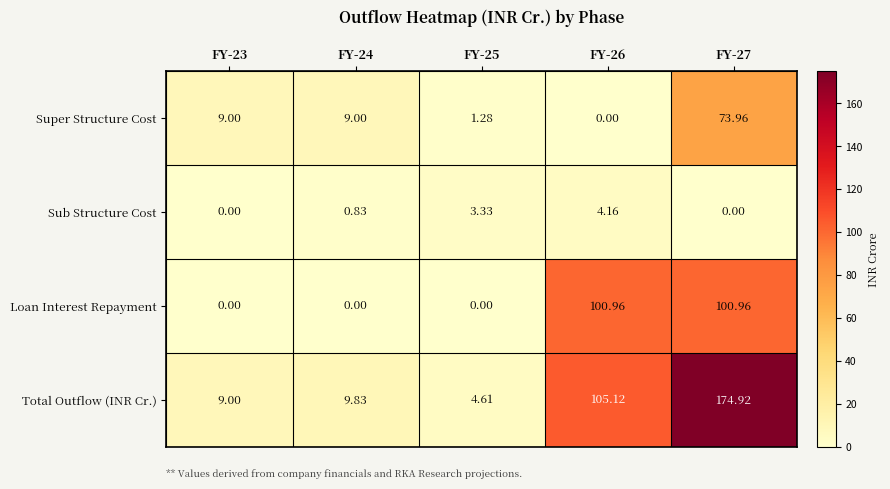

List the series in order of their overall mean, lowest first.

Sub Structure Cost, Super Structure Cost, Loan Interest Repayment, Total Outflow (INR Cr.)